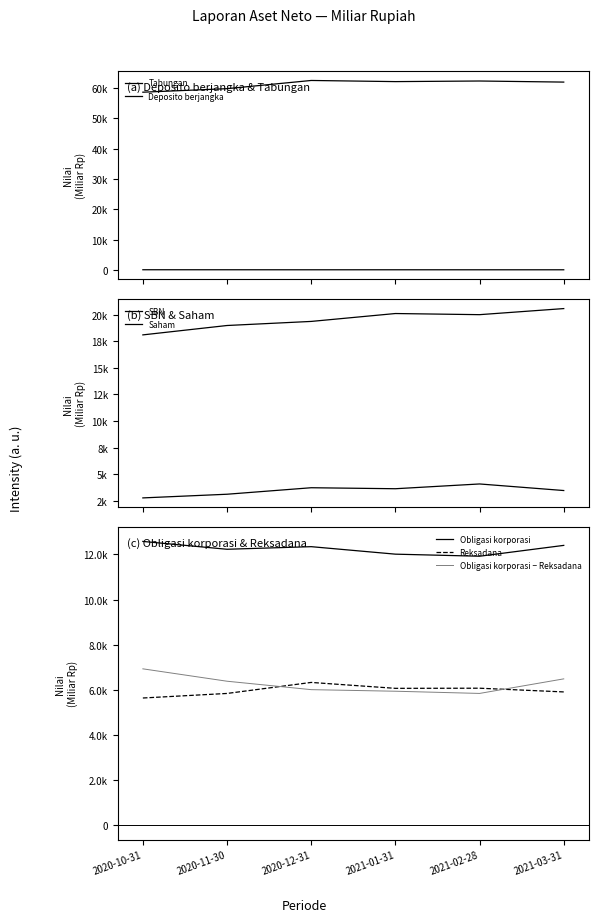

At how many categories does at least one series exceed 47269?

6